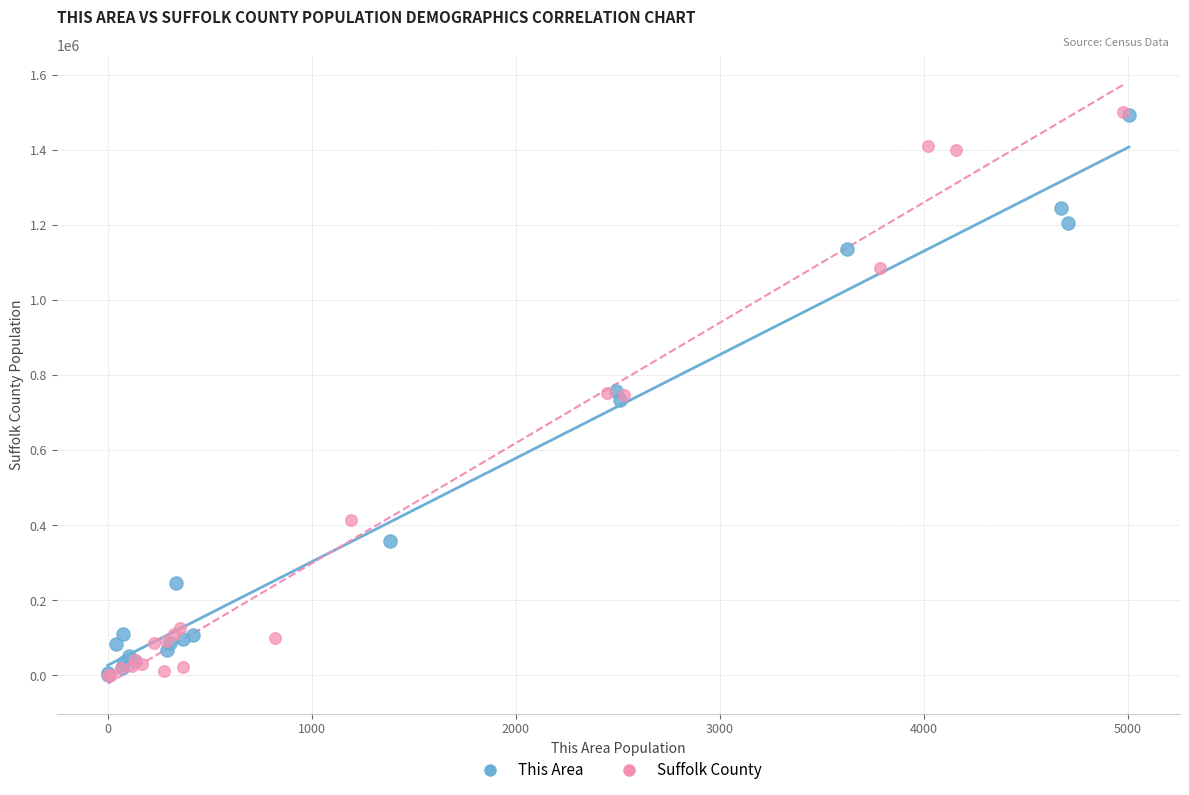

Which series has the widest spread of Y values?

Suffolk County